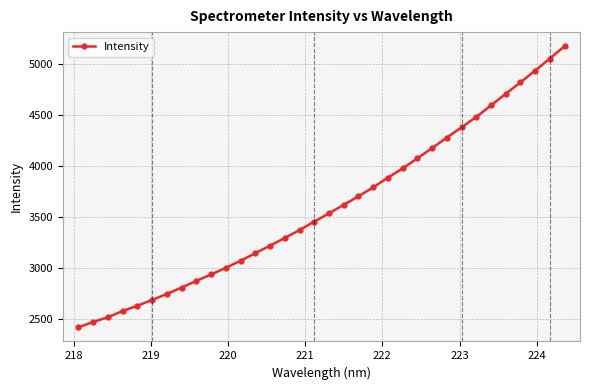

What is the value of the 13th point from the left?

3148.0